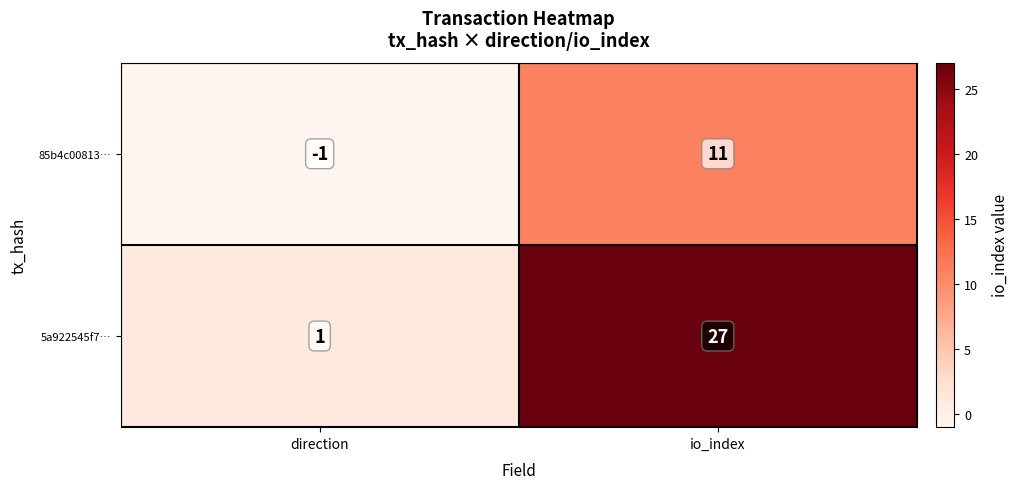

True or false: 85b4c00813… has a value of 11 at io_index.

True